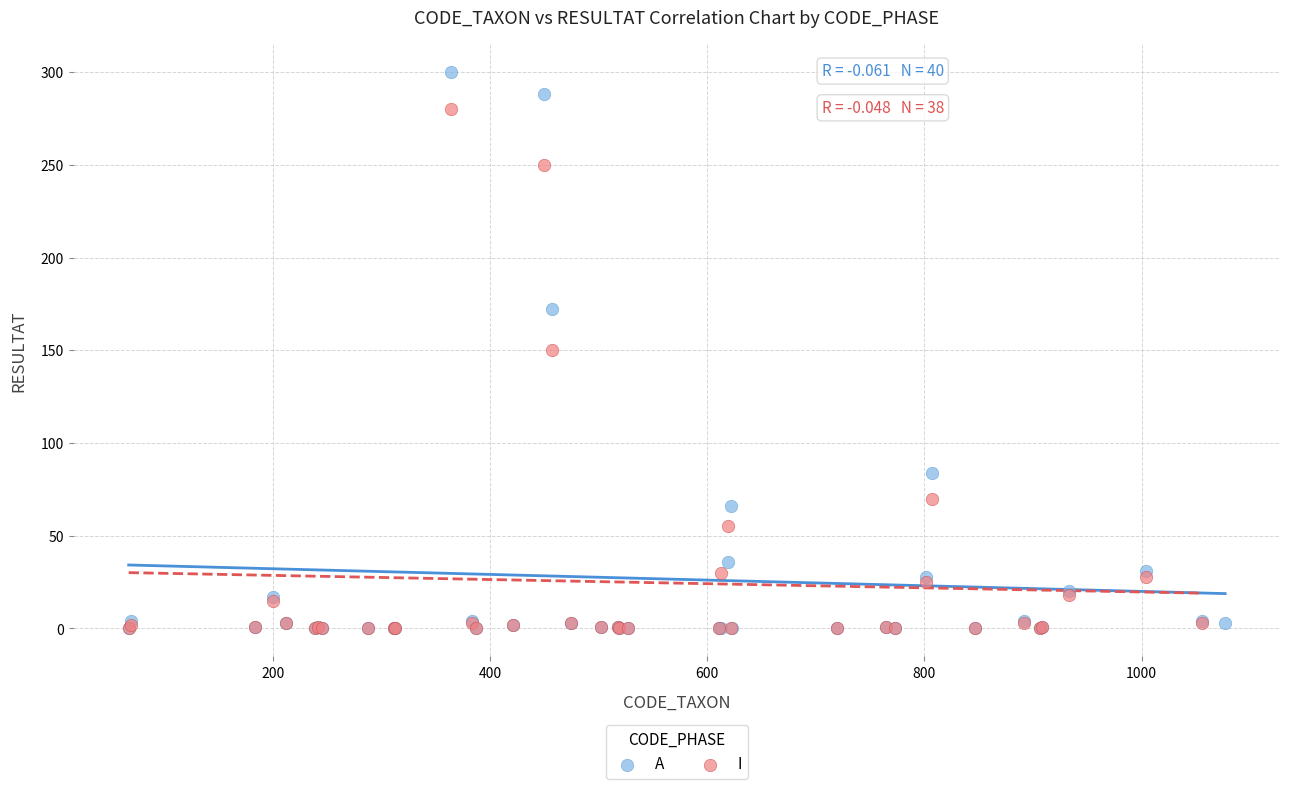

Which series has the largest Y range (max minus min)?

A